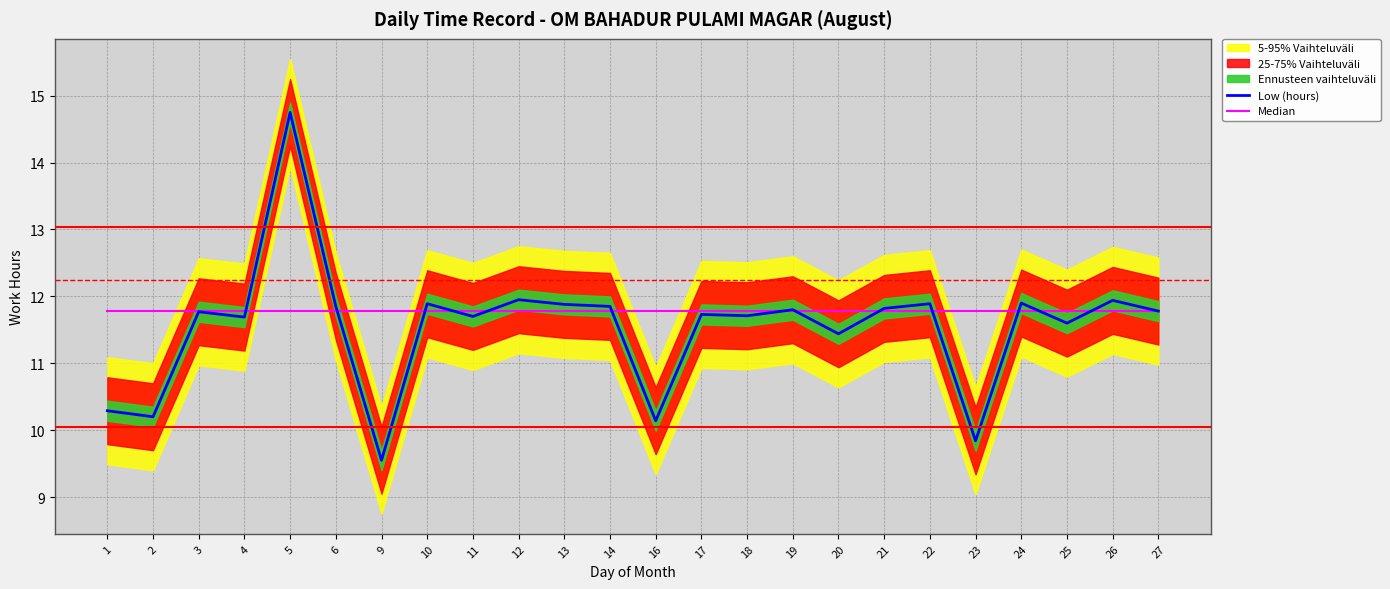

What is the maximum value for Median?

11.8